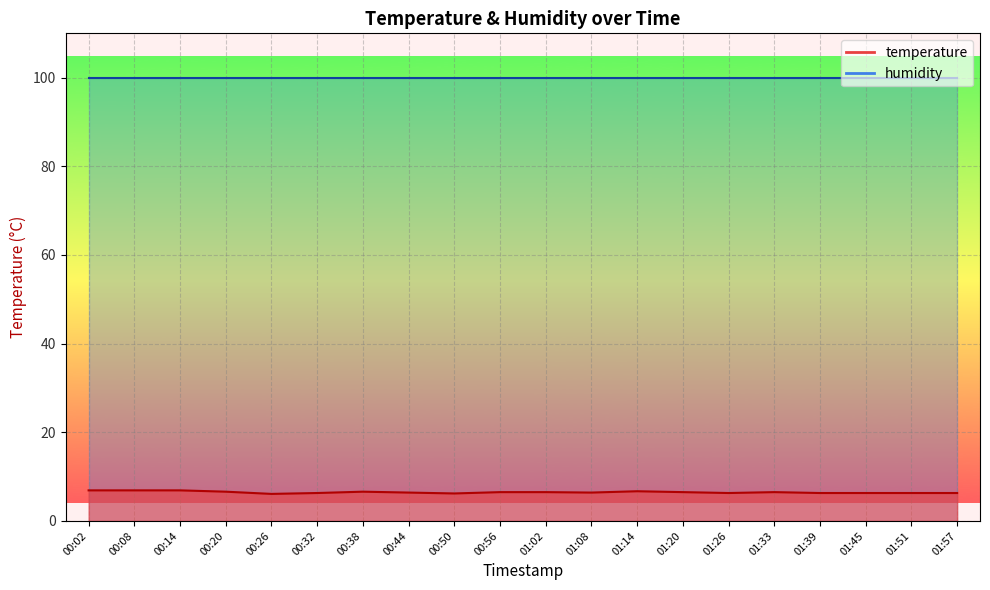

List the labels in order of value, smallest first.

00:26, 00:50, 00:32, 01:26, 01:39, 01:45, 01:51, 01:57, 00:44, 01:08, 00:56, 01:02, 01:20, 01:33, 00:20, 00:38, 01:14, 00:02, 00:08, 00:14